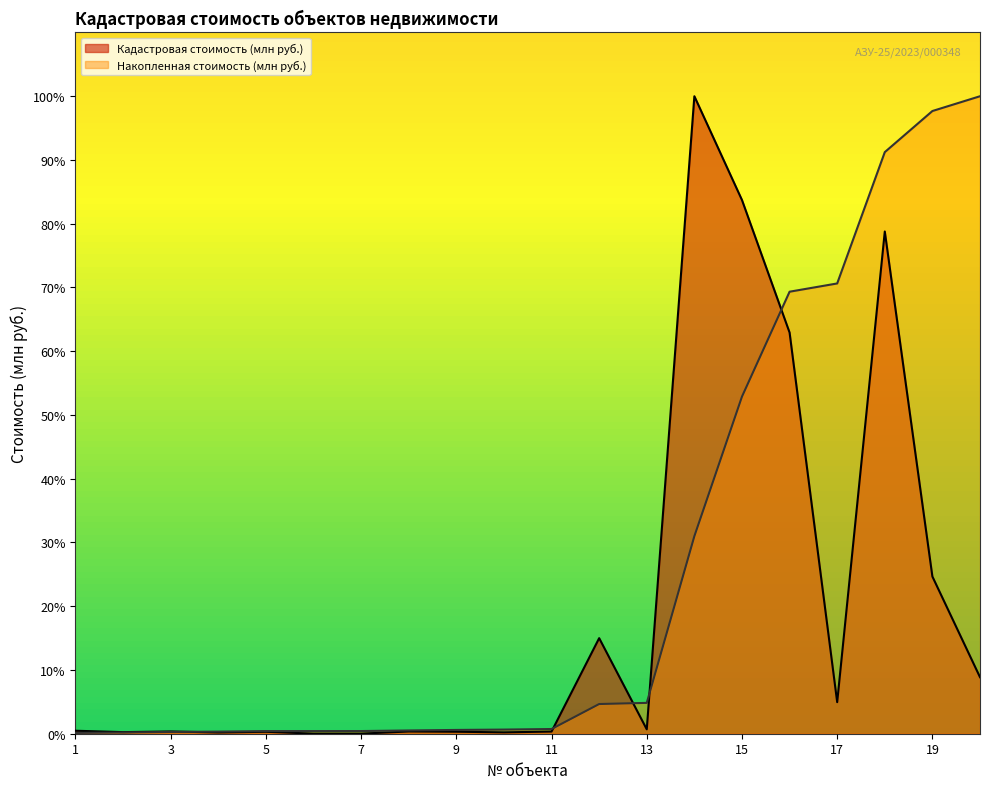

Does the chart display data point markers on the line(s)?

No